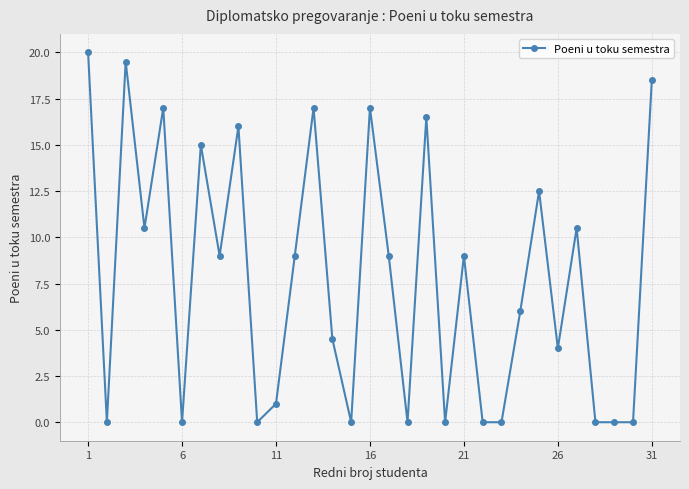

What is the greatest value displayed?

20.0